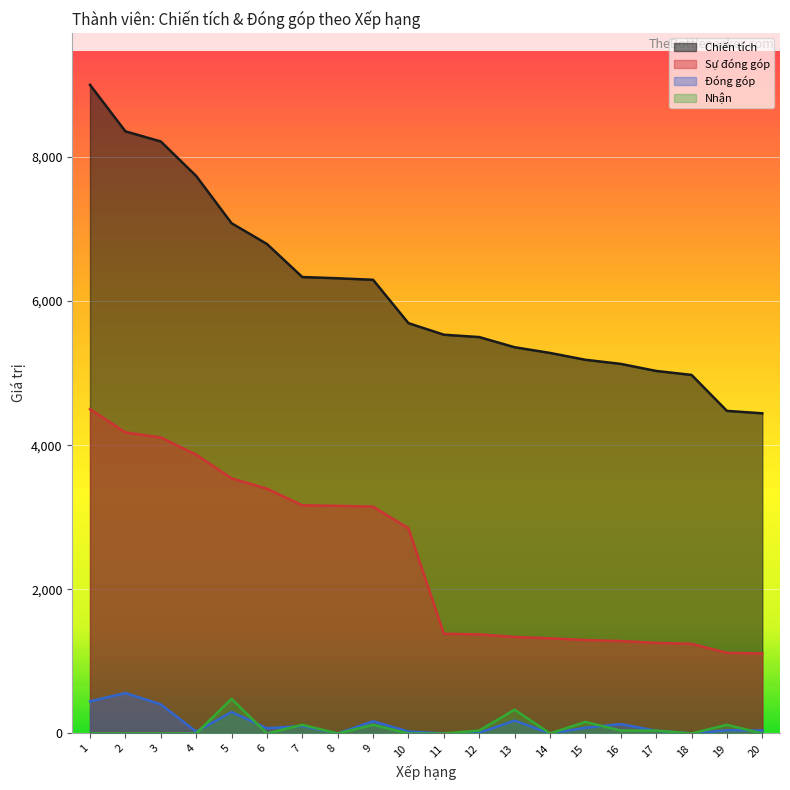

Reading right to left, extract all data points from this chart.

Chiến tích: 20=4442	19=4476	18=4975	17=5030	16=5128	15=5185	14=5280	13=5359	12=5500	11=5533	10=5693	9=6295	8=6316	7=6333	6=6792	5=7080	4=7736	3=8214	2=8355	1=9000
Sự đóng góp: 20=1110	19=1119	18=1243	17=1257	16=1282	15=1296	14=1320	13=1339	12=1375	11=1383	10=2846	9=3147	8=3158	7=3166	6=3396	5=3540	4=3868	3=4107	2=4177	1=4500
Đóng góp: 20=42	19=45	18=0	17=38	16=130	15=79	14=0	13=180	12=8	11=0	10=26	9=169	8=0	7=103	6=72	5=298	4=26	3=404	2=561	1=446
Nhận: 20=0	19=120	18=0	17=40	16=40	15=160	14=0	13=330	12=40	11=0	10=0	9=120	8=0	7=120	6=0	5=480	4=0	3=0	2=0	1=0